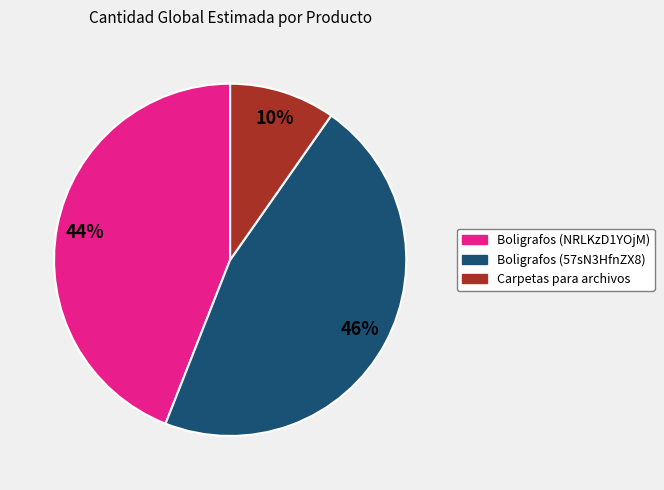

True or false: Boligrafos (57sN3HfnZX8) accounts for 40% of the total.

False